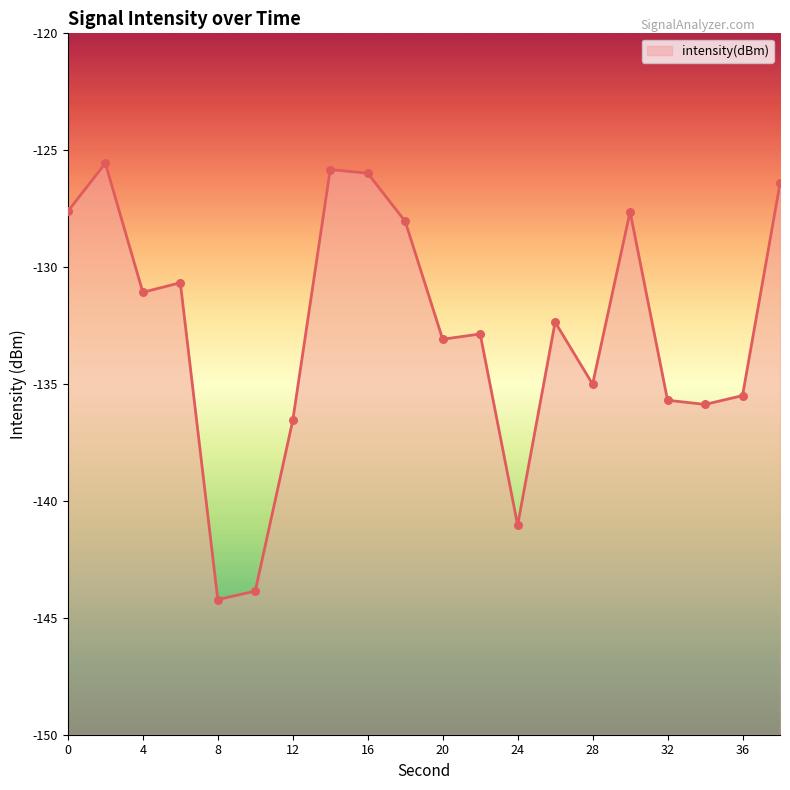

What is the change in value from 18 to 36?

-7.5